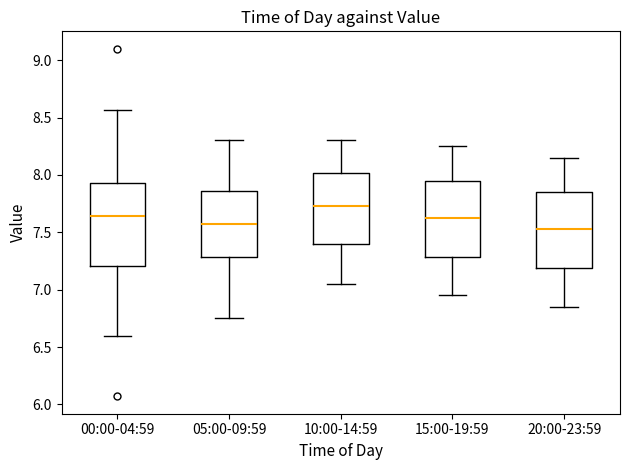

Which box is the tallest, from its lower edge to its upper edge?

00:00-04:59